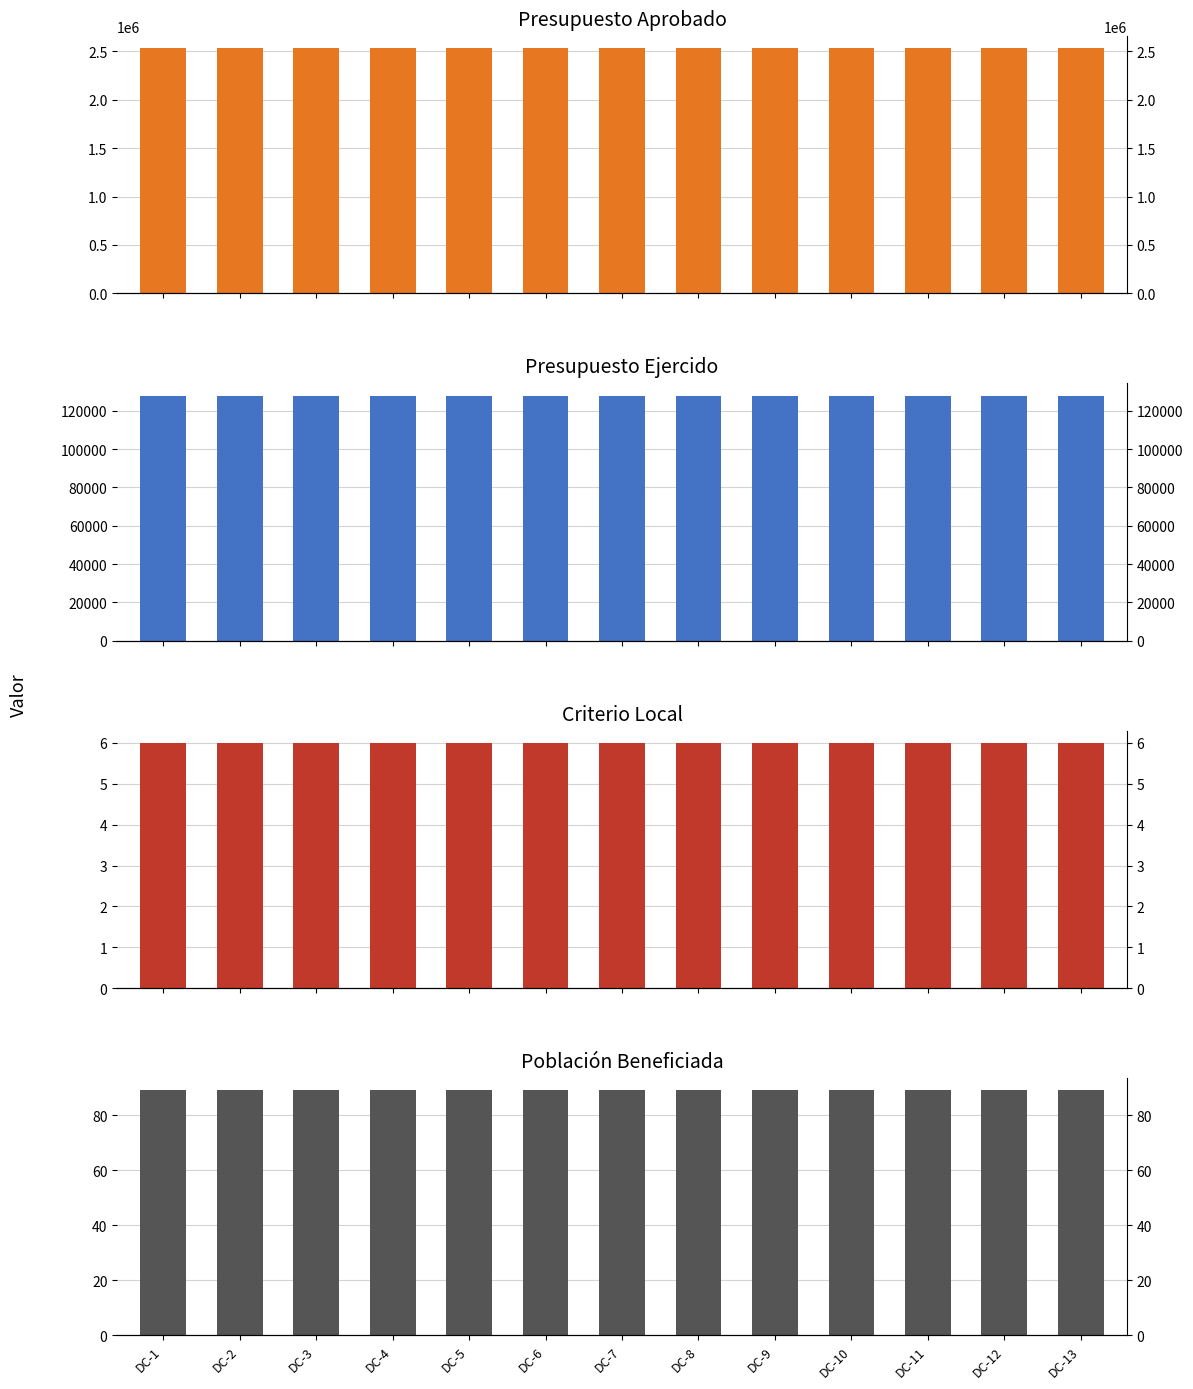

Rank the series at DC-5 from lowest to highest value.

Criterio local, Poblacion beneficiada, Presupuesto ejercido, Presupuesto aprobado